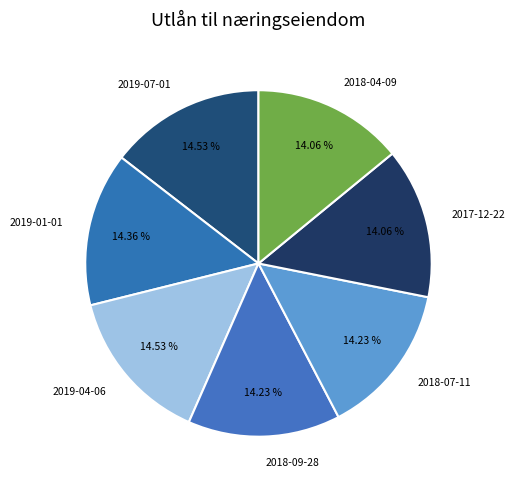

What is the ratio of the value at 2018-09-28 to the value at 2018-04-09?

1.0